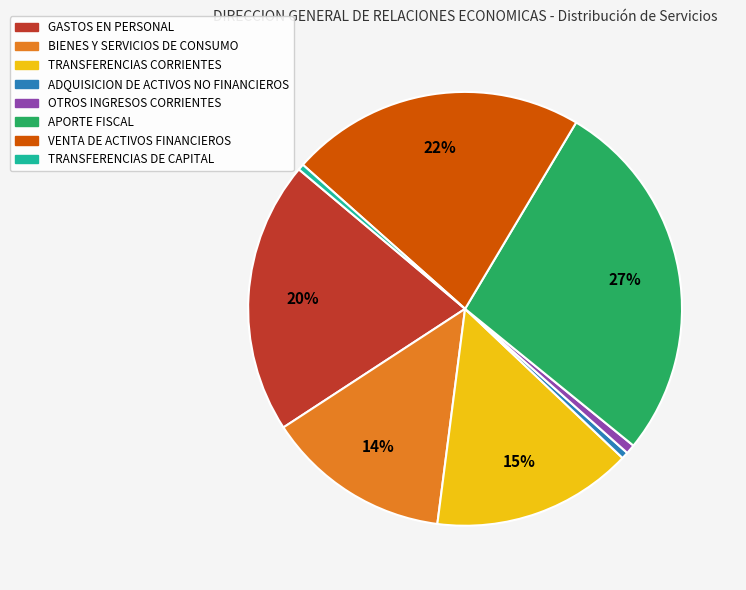

Do TRANSFERENCIAS DE CAPITAL and ADQUISICION DE ACTIVOS NO FINANCIEROS together represent more than half of the pie?

No